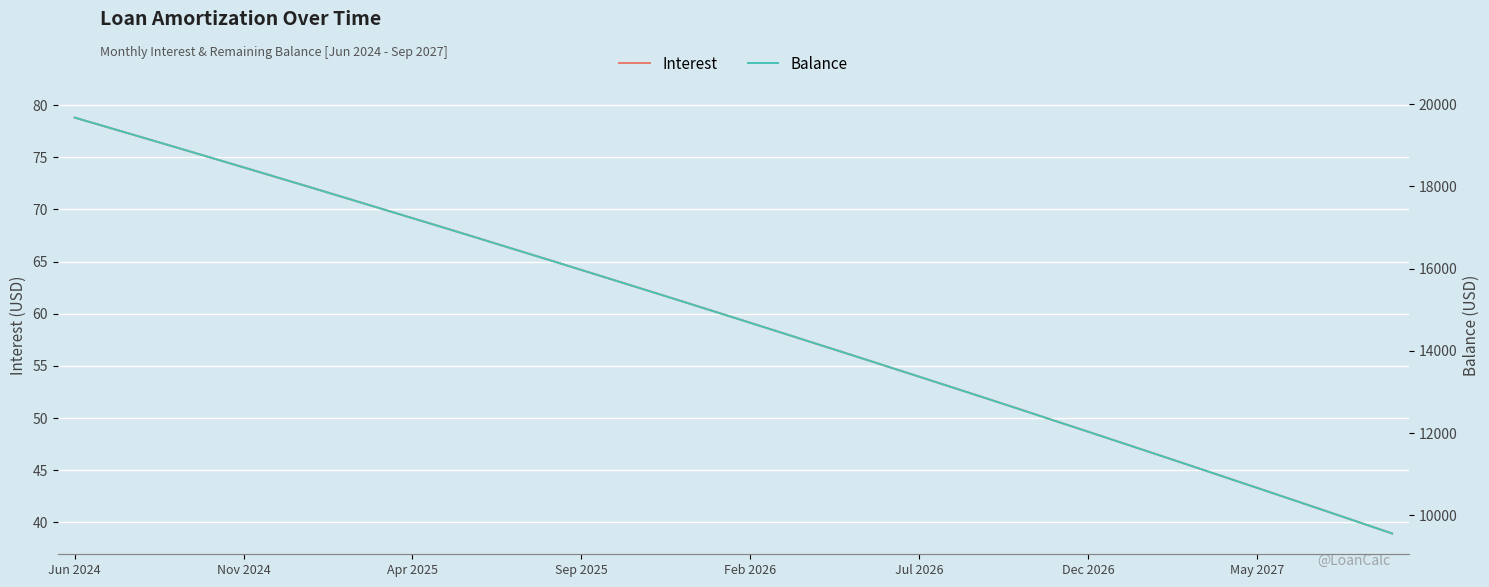

Which category has the highest value in the Interest series?

Jun 2024